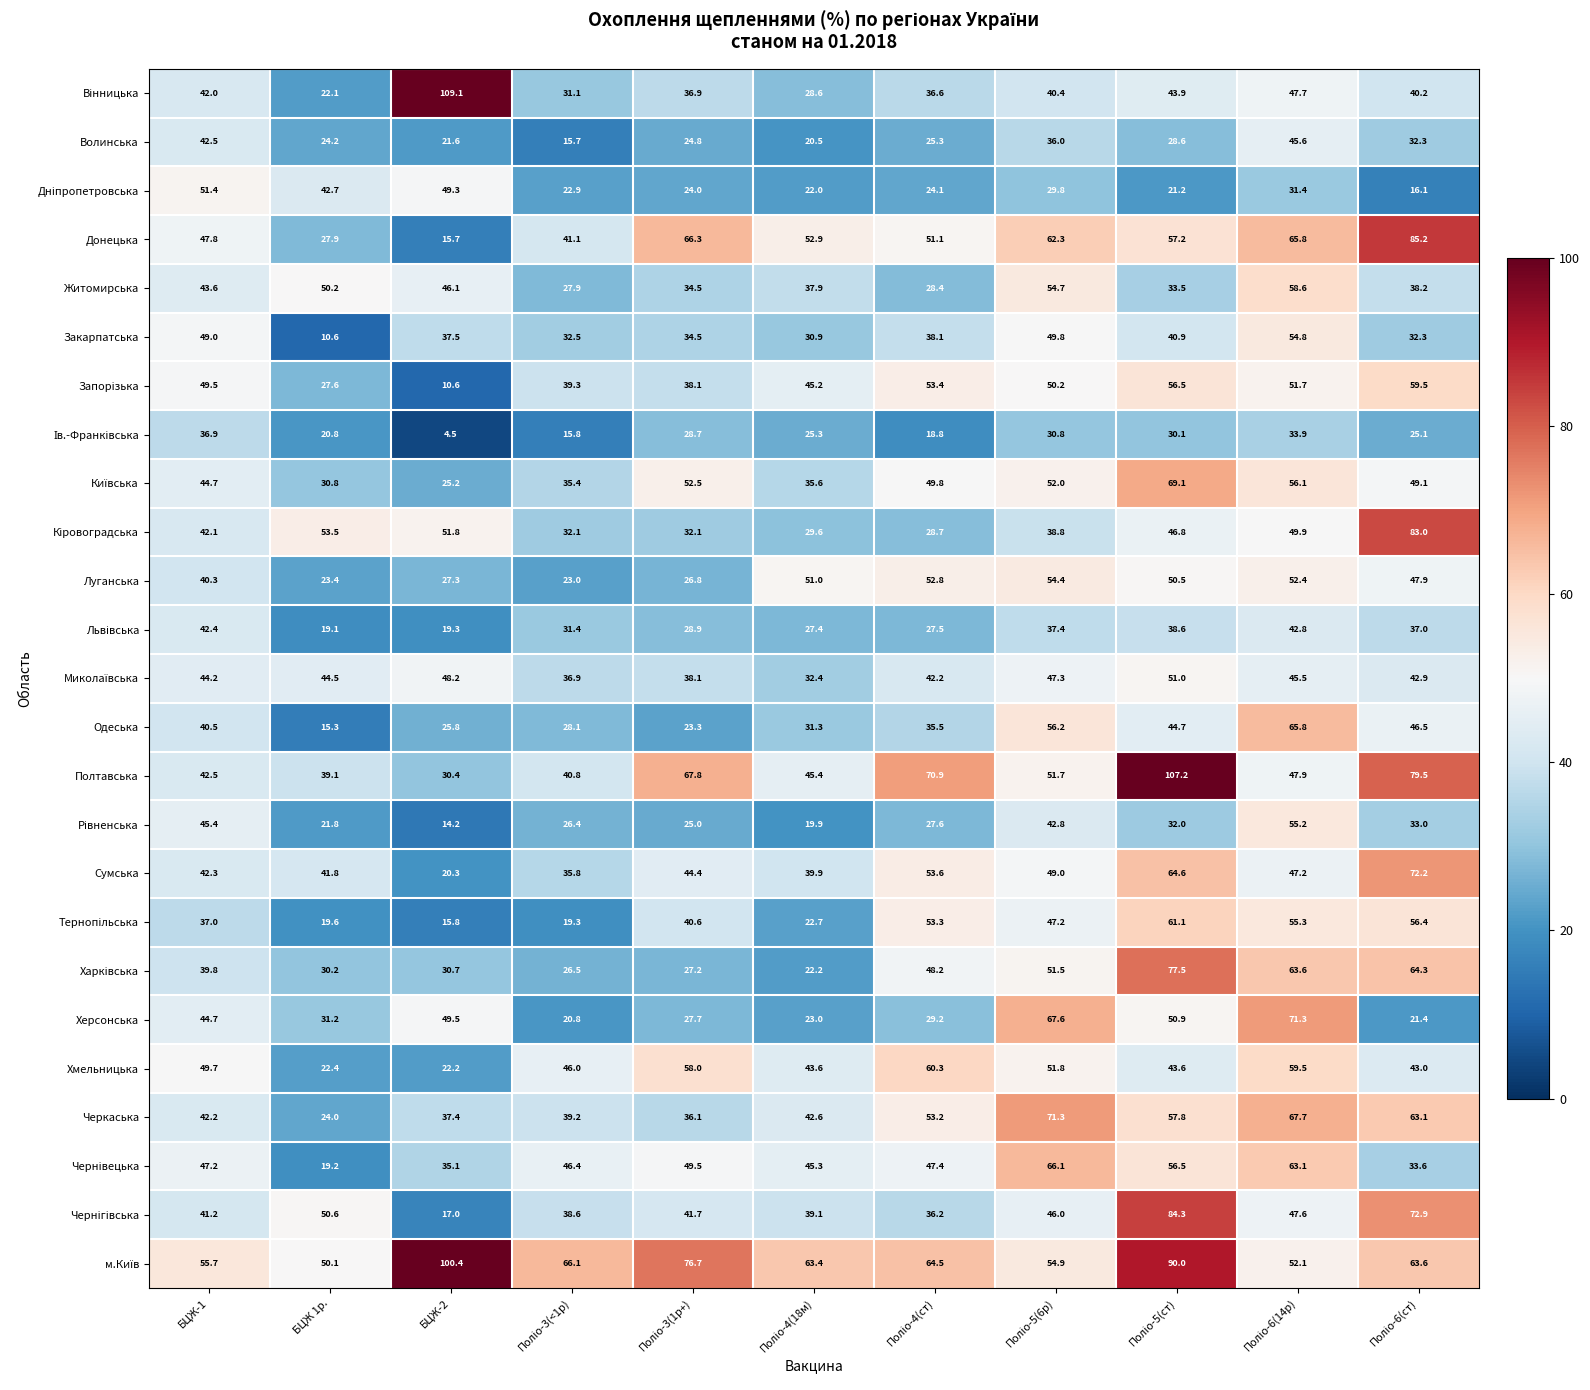

Count the number of categories in the chart.

11